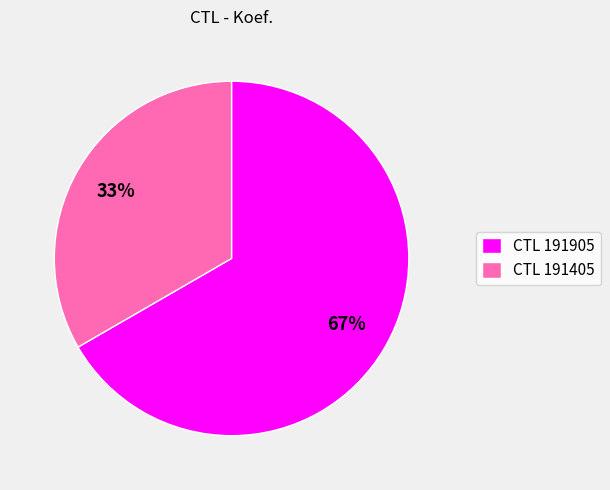

Which category accounts for the majority?

CTL 191905